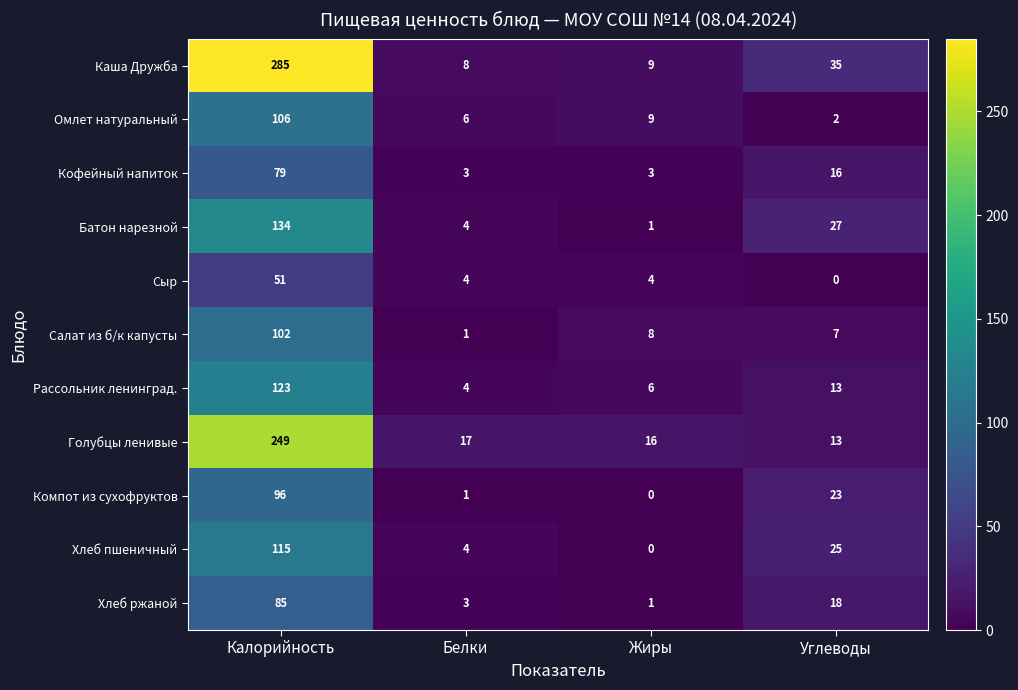

Which series has the widest spread of values?

Каша Дружба